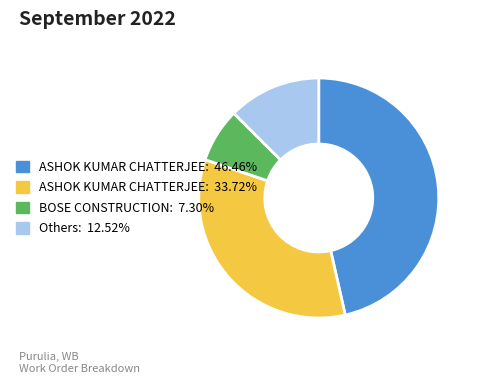

How many slices are in this pie chart?

4